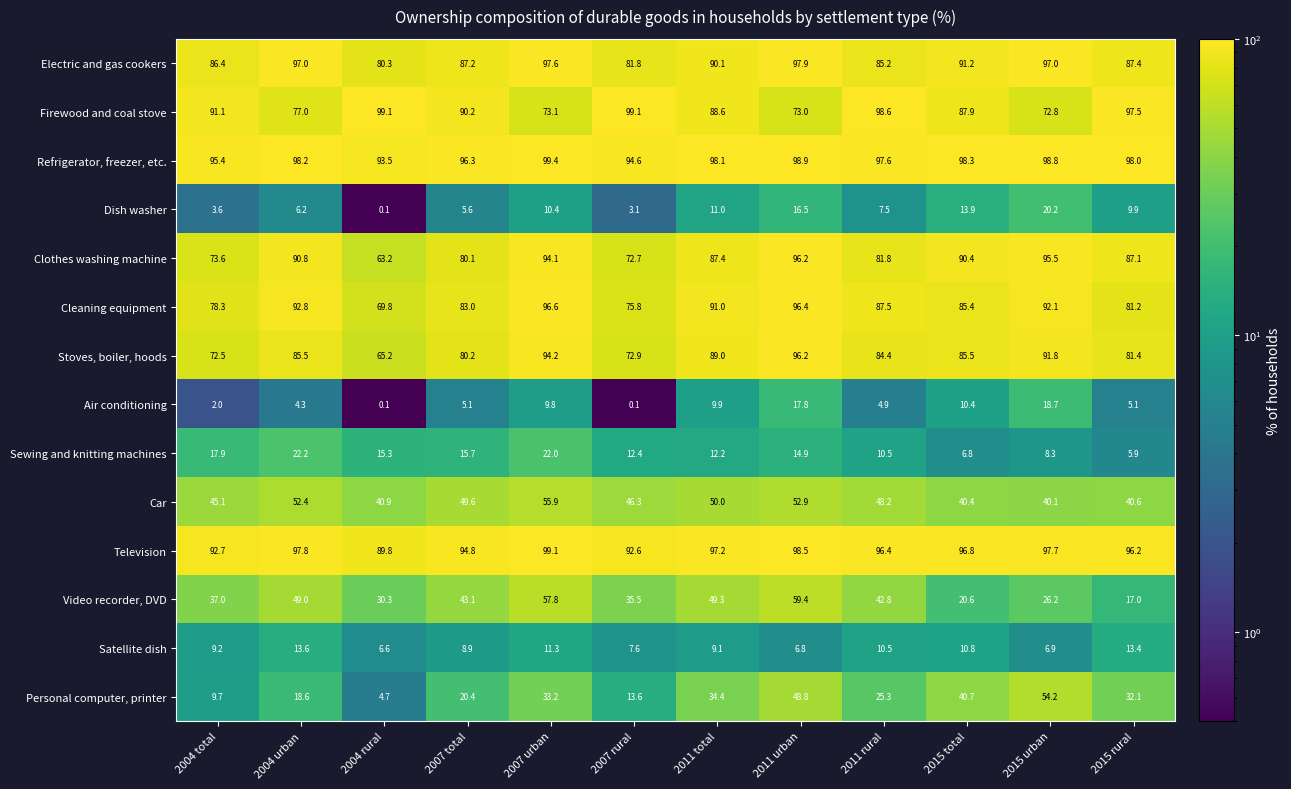

List the labels in order of Sewing and knitting machines value, largest first.

2004 urban, 2007 urban, 2004 total, 2007 total, 2004 rural, 2011 urban, 2007 rural, 2011 total, 2011 rural, 2015 urban, 2015 total, 2015 rural